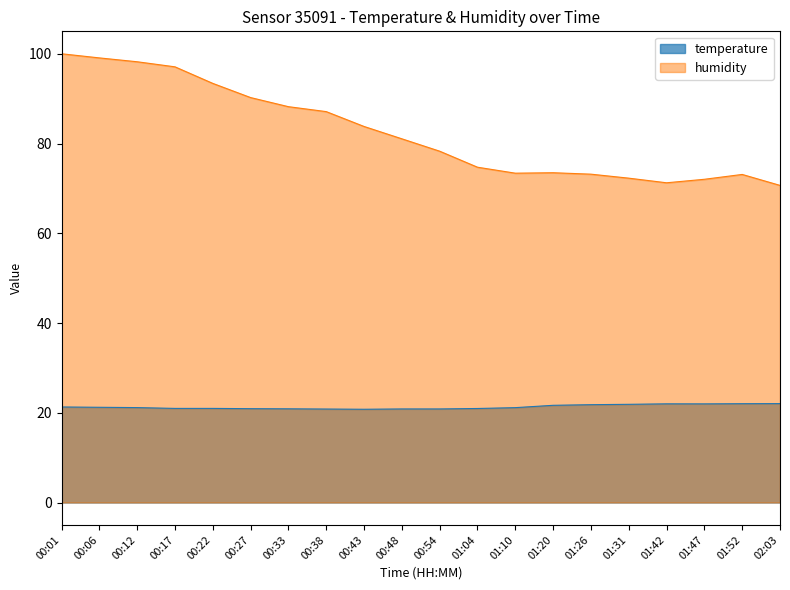

Which label corresponds to the largest value in the chart?

00:01